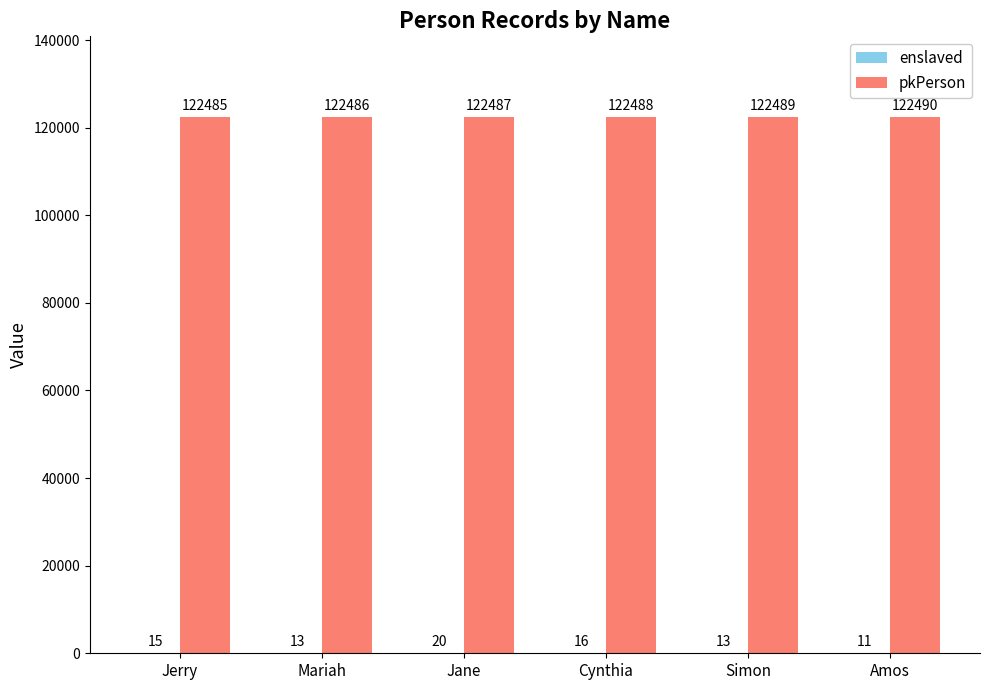

True or false: pkPerson has a value of 122485 at Jerry.

True